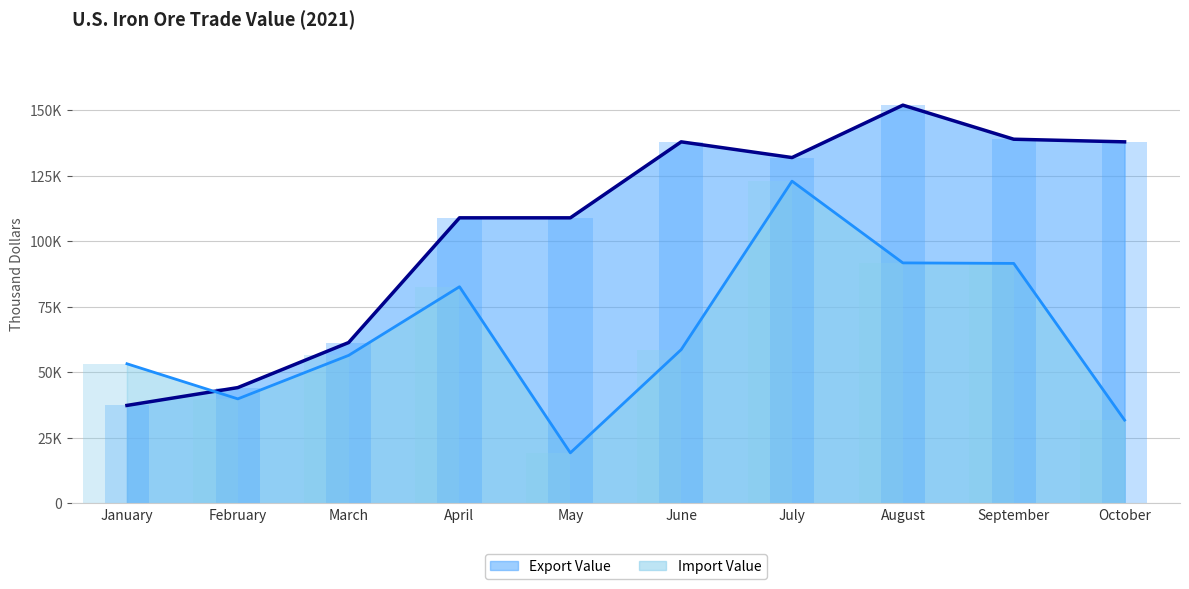

At which label does Export Value reach its peak?

August